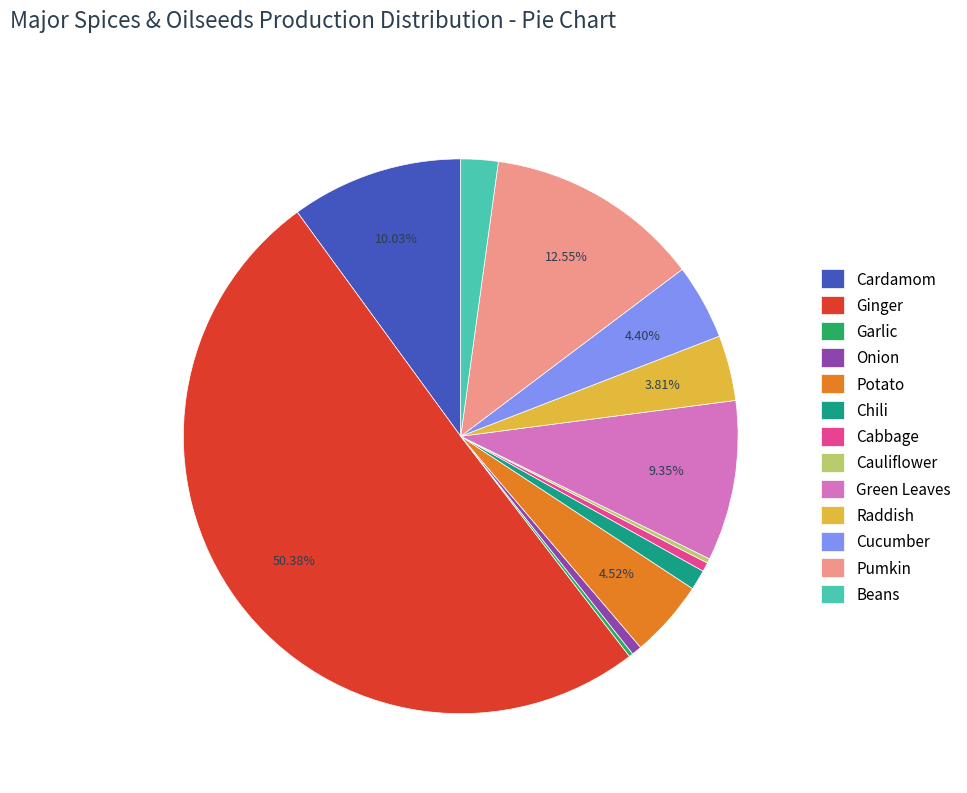

What percentage is the Onion slice, to the nearest percent?

1%